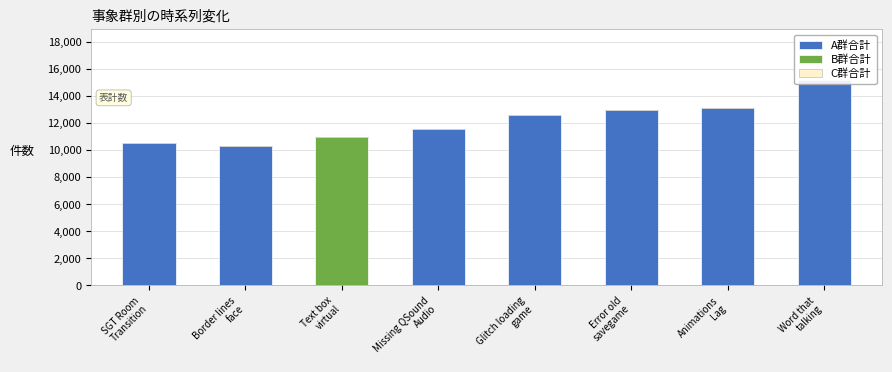

What is the sum of all A群合計 values?

86237